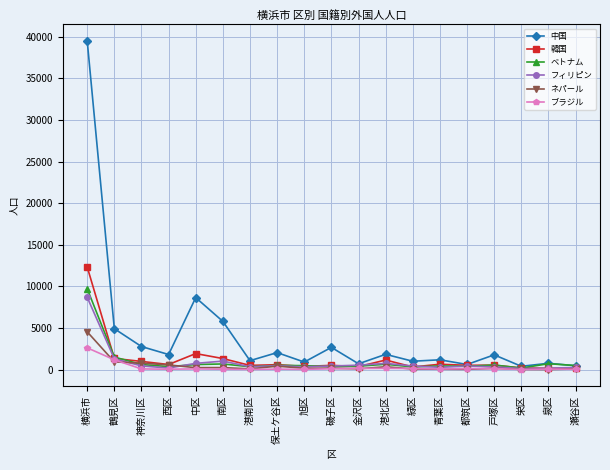

At which label is 中国 closest to 19954?

中区